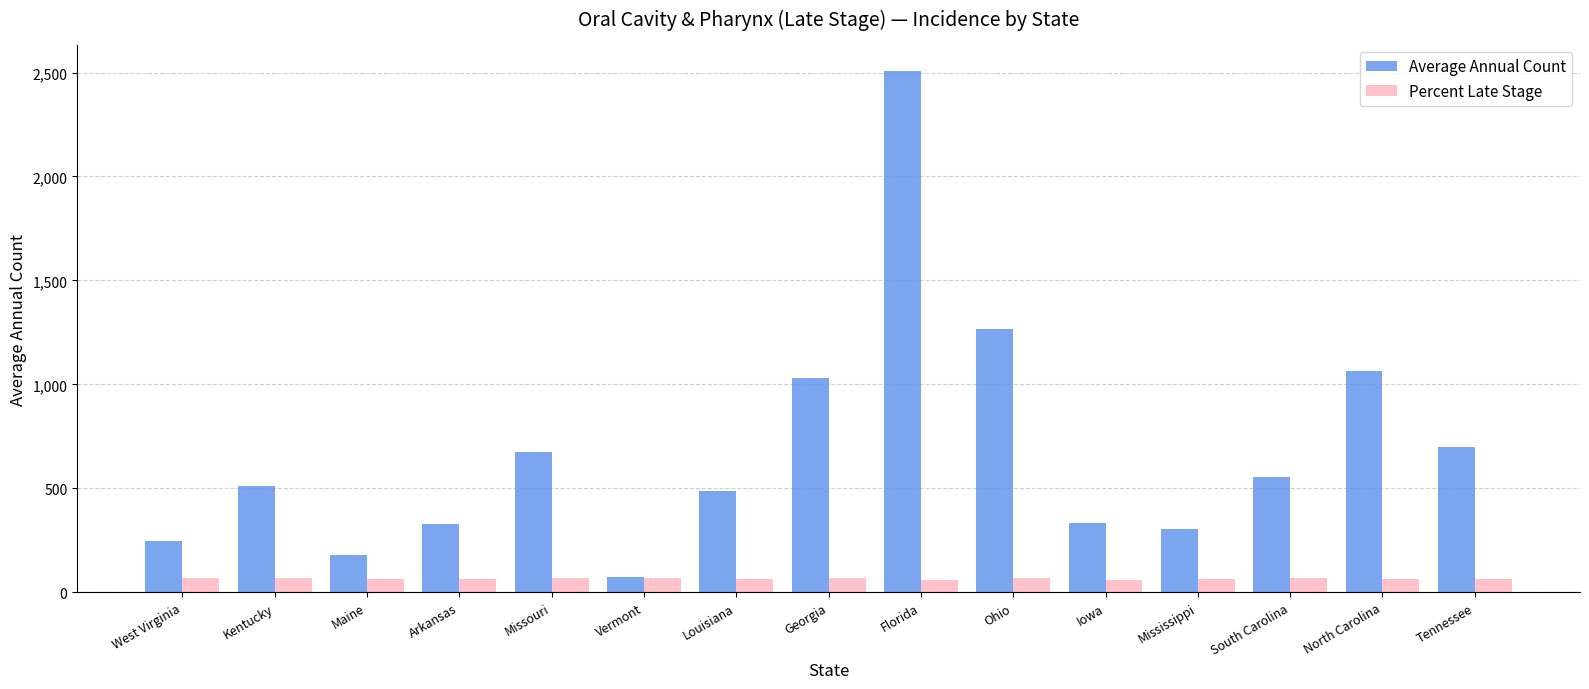

Between Ohio and Iowa, which series saw the biggest shift?

Average Annual Count